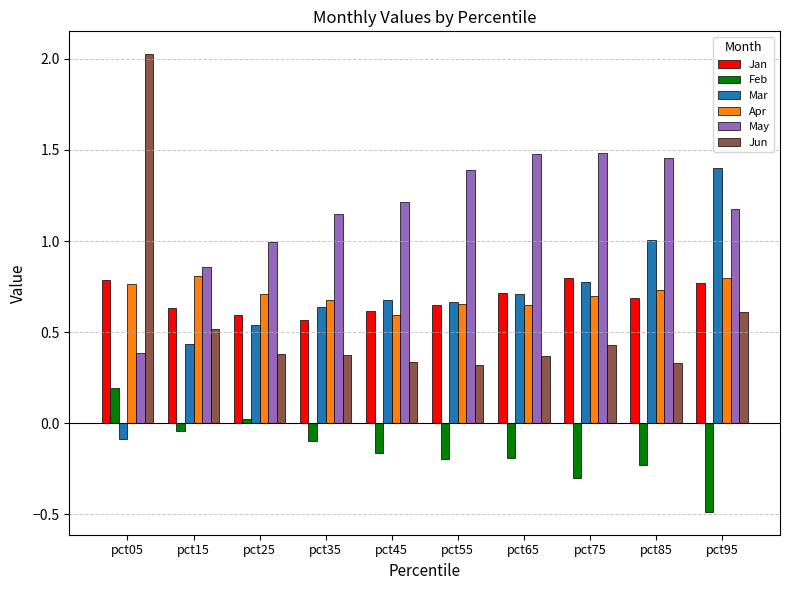

Which category has the highest value in the Jun series?

pct05